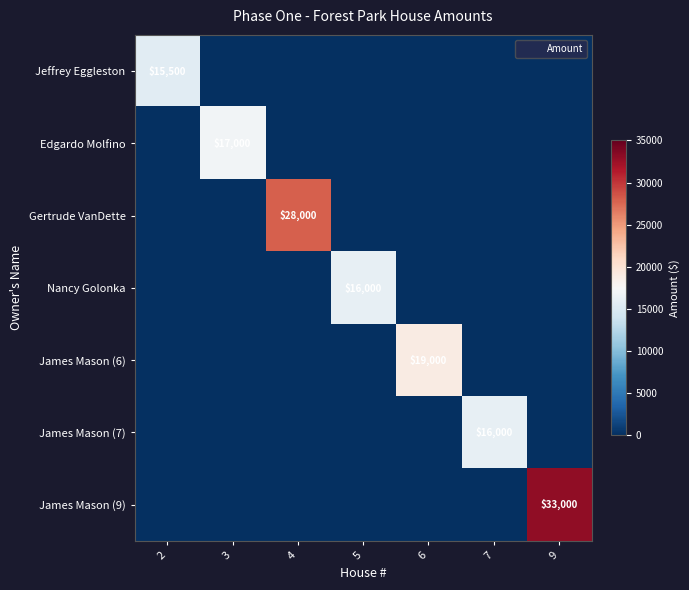

Which category has the highest value in the Nancy Golonka series?

5